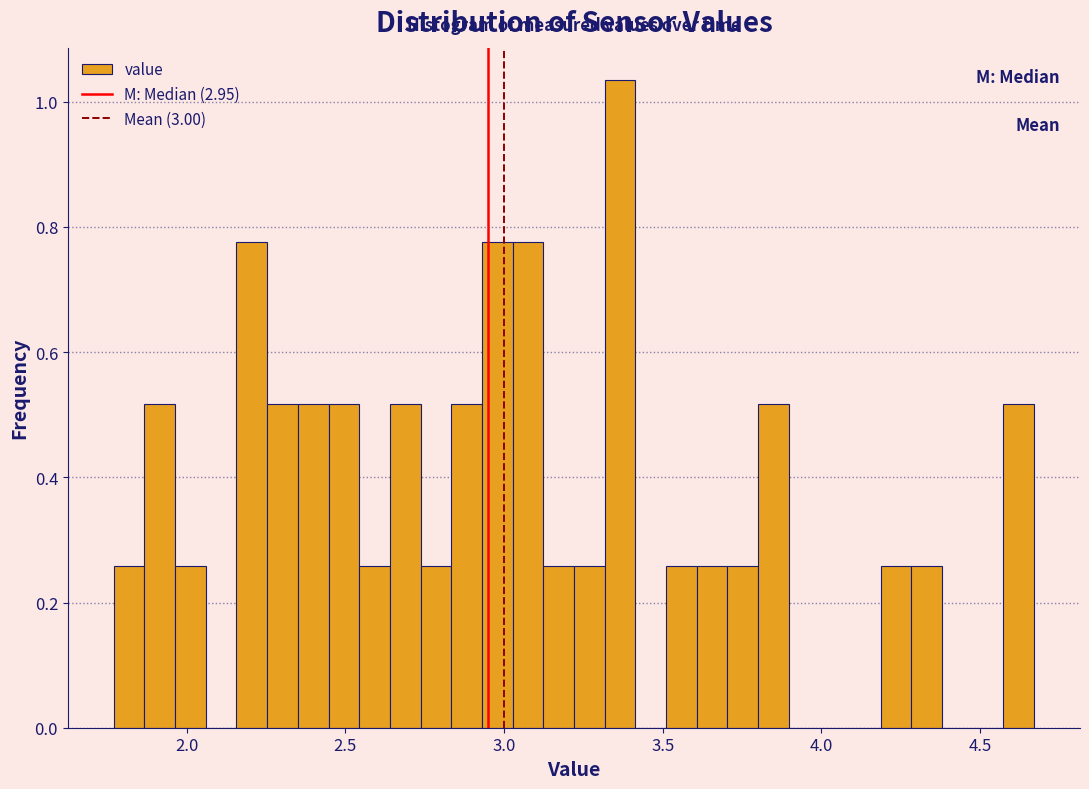

Read against the x-axis, roughly where is the centre of the tallest bar?

3.35